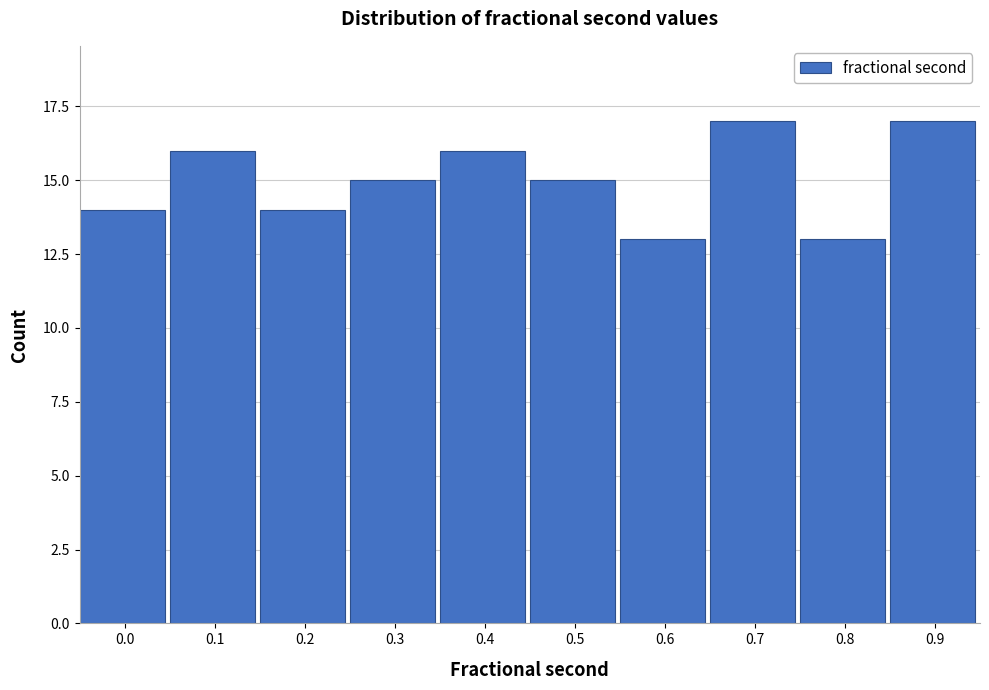

Reading right to left, transcribe all the data shown in this chart.

0.9=17	0.8=13	0.7=17	0.6=13	0.5=15	0.4=16	0.3=15	0.2=14	0.1=16	0.0=14